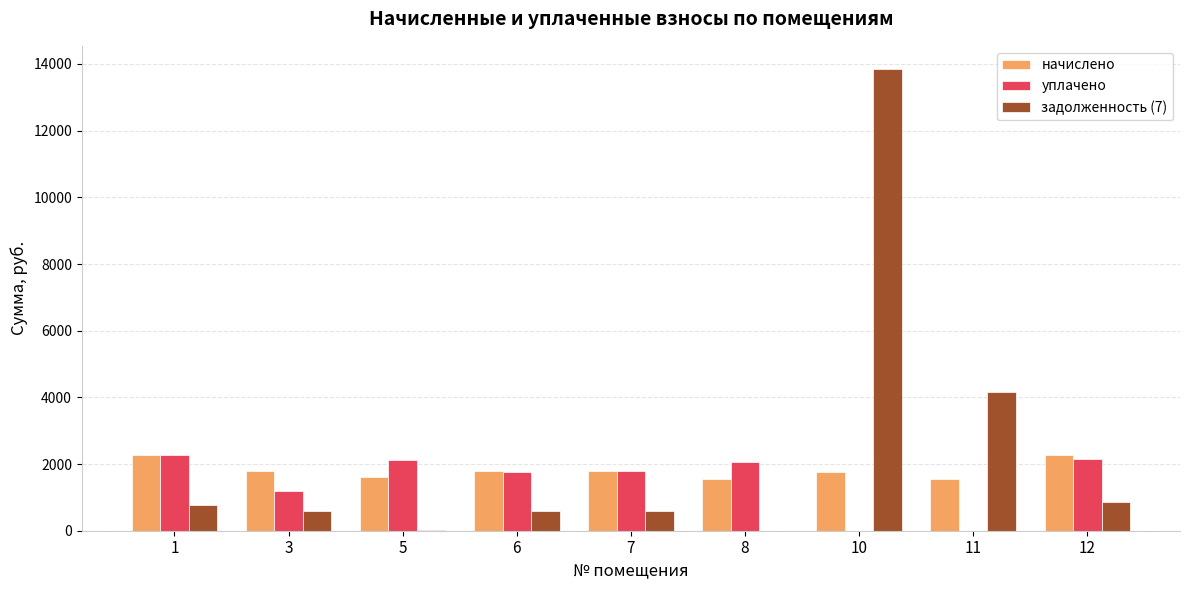

The уплачено series shows 1185.3 at 3. True or false?

True